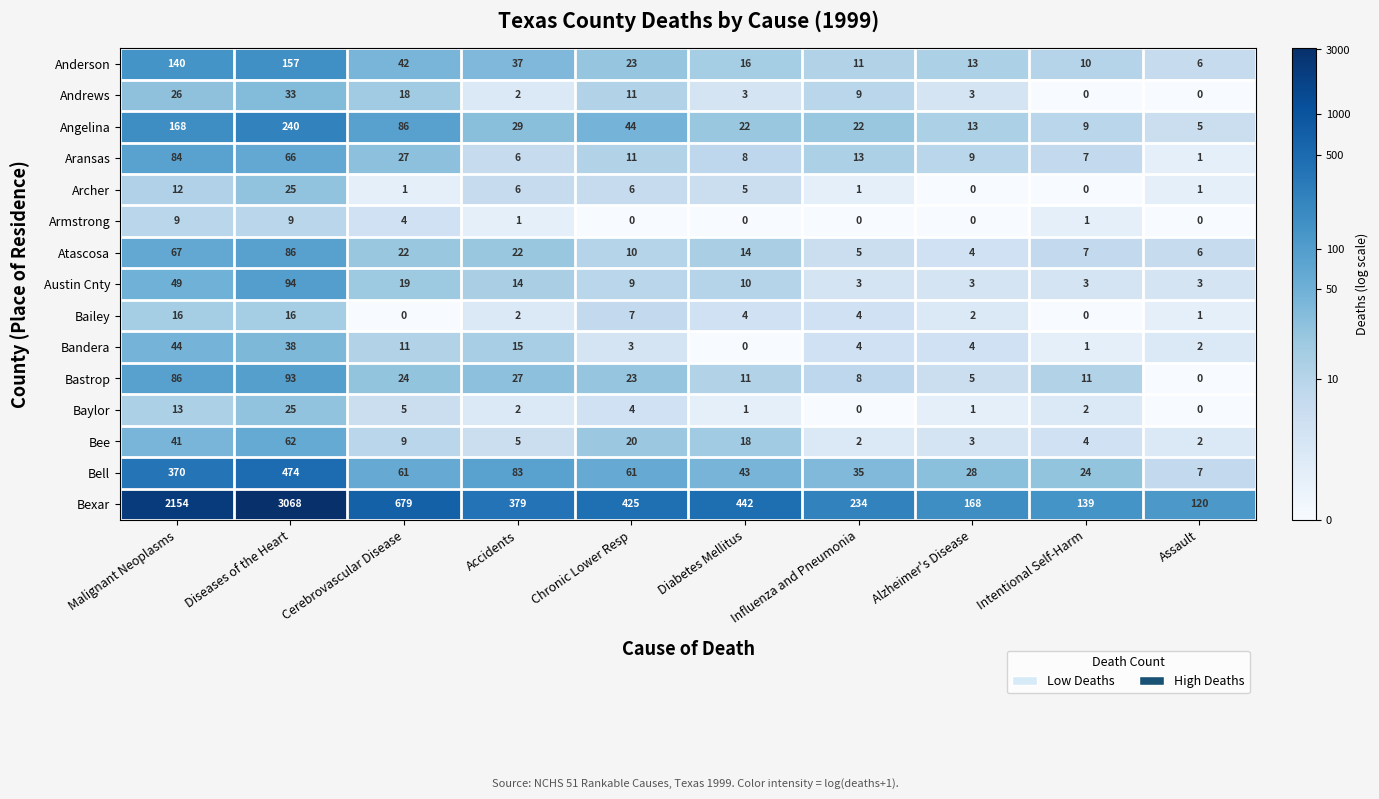

True or false: Bandera has a value of 64 at Diseases of the Heart.

False